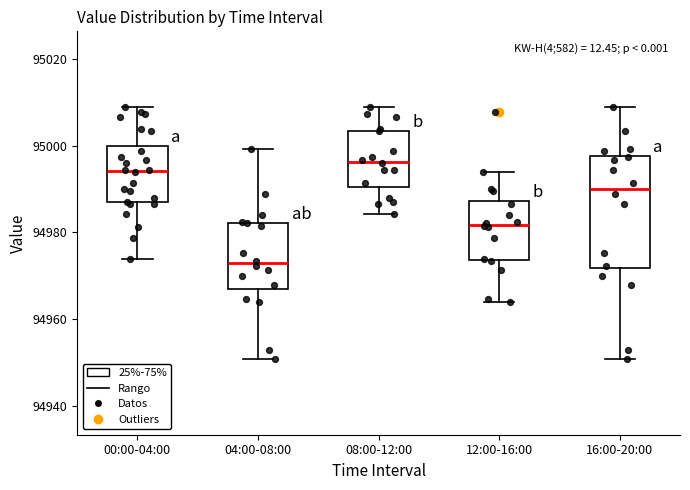

Reading left to right, read every box against the y-axis: the position of its median line, the range the box covers, and the ends of its whiskers. The values are not printed on the chart, so give them approximately, as read against the axis.

00:00-04:00: median 94994, box 94986 to 95000, whiskers 94974 to 95008
04:00-08:00: median 94972, box 94968 to 94982, whiskers 94950 to 95000
08:00-12:00: median 94996, box 94990 to 95004, whiskers 94984 to 95008
12:00-16:00: median 94982, box 94974 to 94988, whiskers 94964 to 94994
16:00-20:00: median 94990, box 94972 to 94998, whiskers 94950 to 95008